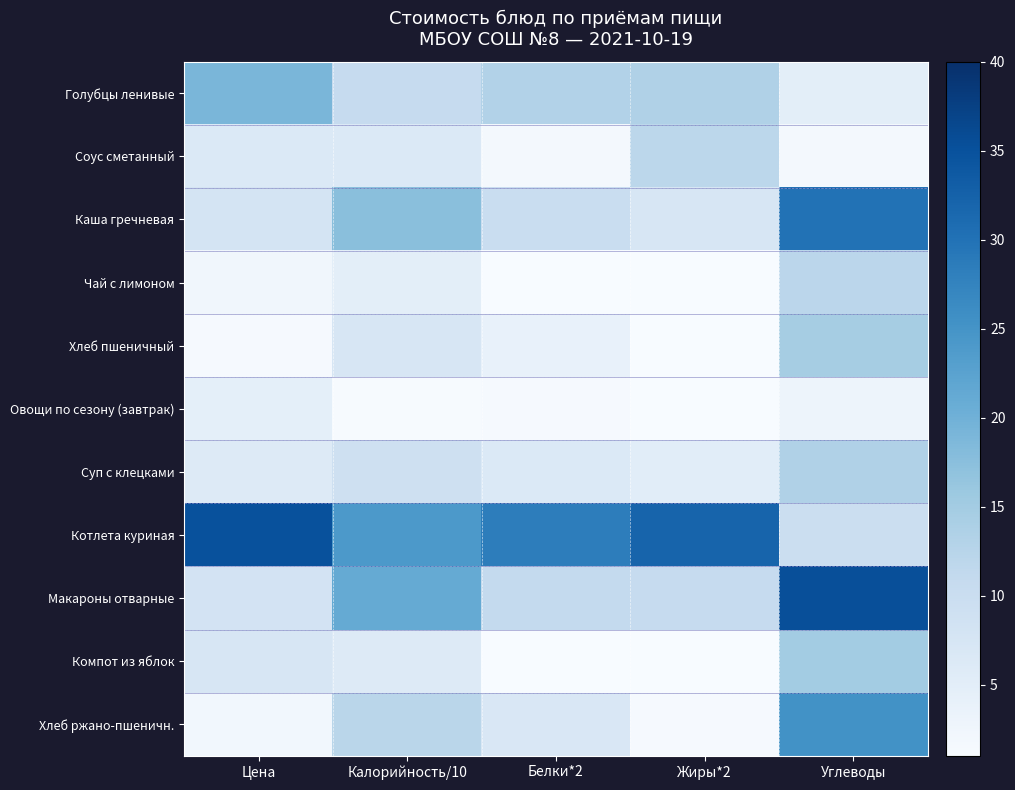

Which series changed the most between Калорийность/10 and Углеводы?

Котлета куриная